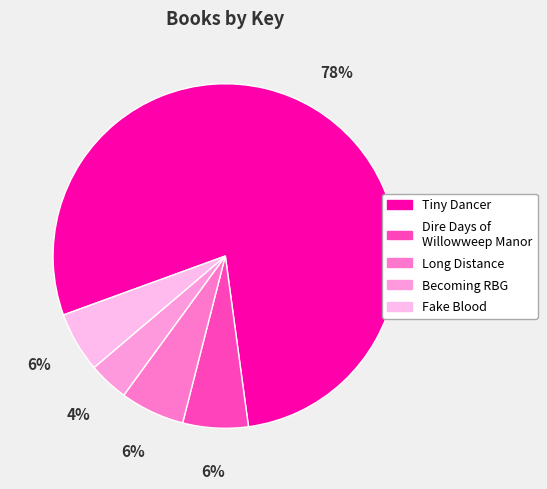

Which slice is the smallest?

Becoming RBG